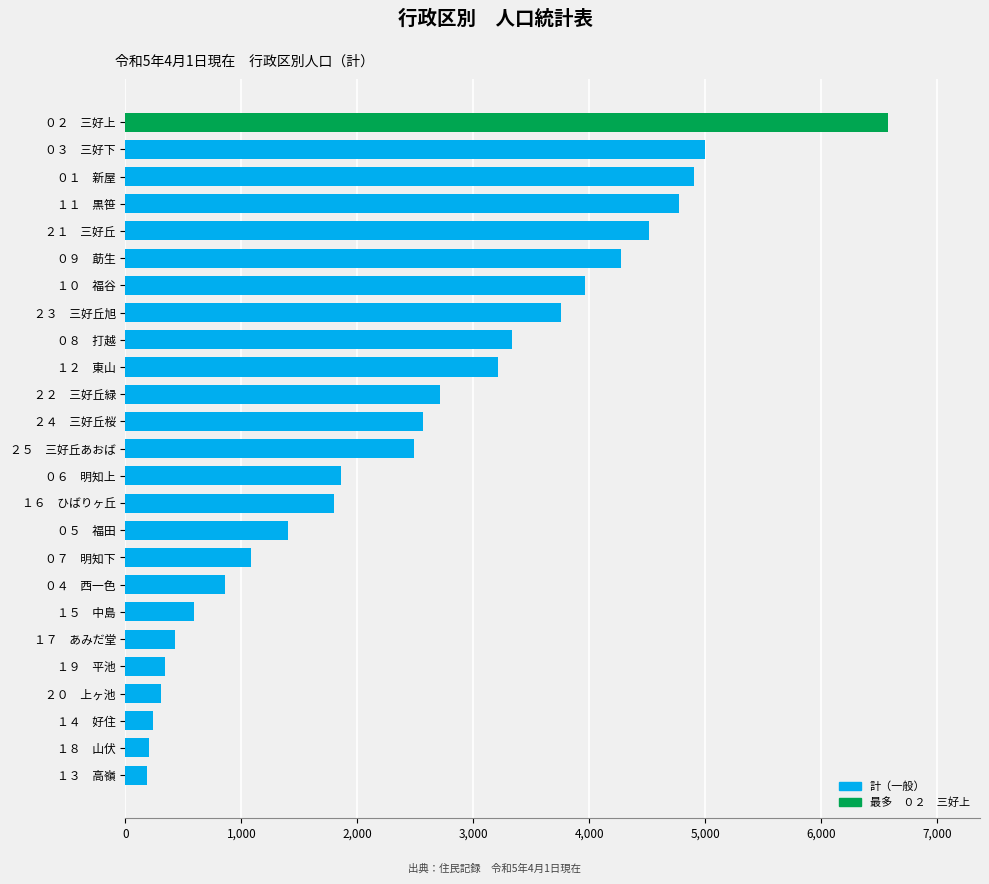

Between ２２　三好丘緑 and １０　福谷, which is larger?

１０　福谷